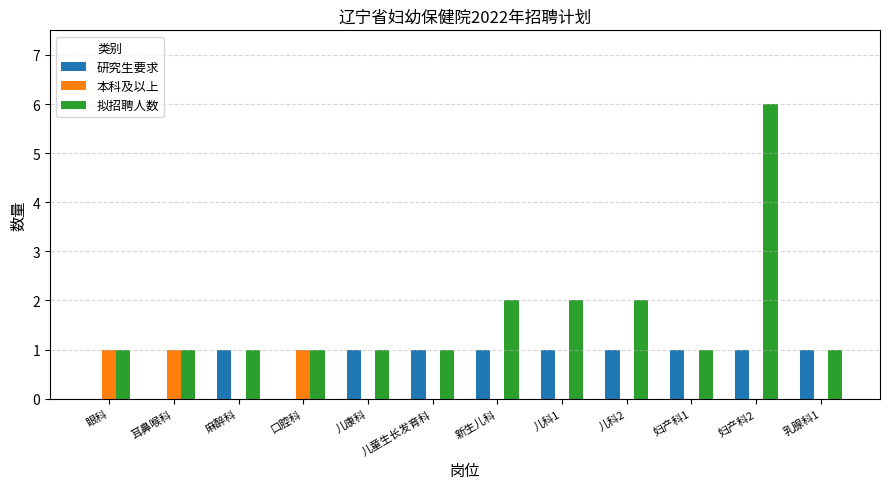

What is the sum of all 本科及以上 values?

3